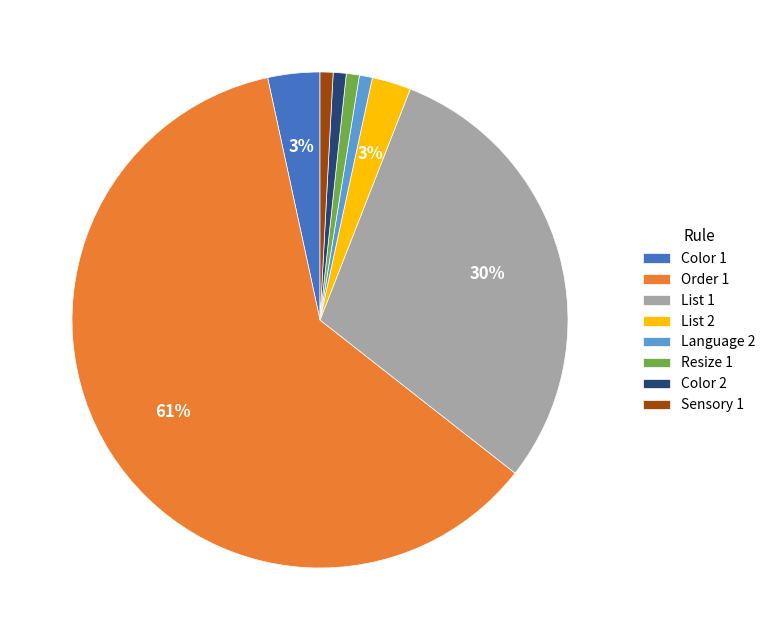

To the nearest percent, what is the average slice percentage?

12%